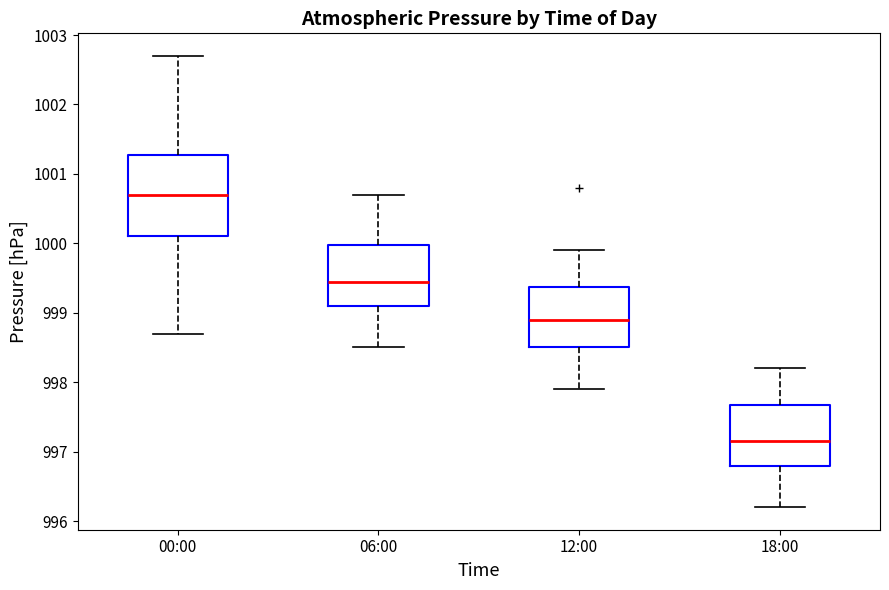

Reading left to right, transcribe this box plot: for each box, give where its median line is, the range the box spans, and where its two whiskers end, as read against the y-axis. The values are not printed on the chart, so give them approximately, as read against the axis.

00:00: median 1000.7, box 1000.1 to 1001.3, whiskers 998.7 to 1002.7
06:00: median 999.5, box 999.1 to 1000.0, whiskers 998.5 to 1000.7
12:00: median 998.9, box 998.5 to 999.4, whiskers 997.9 to 999.9
18:00: median 997.2, box 996.8 to 997.7, whiskers 996.2 to 998.2